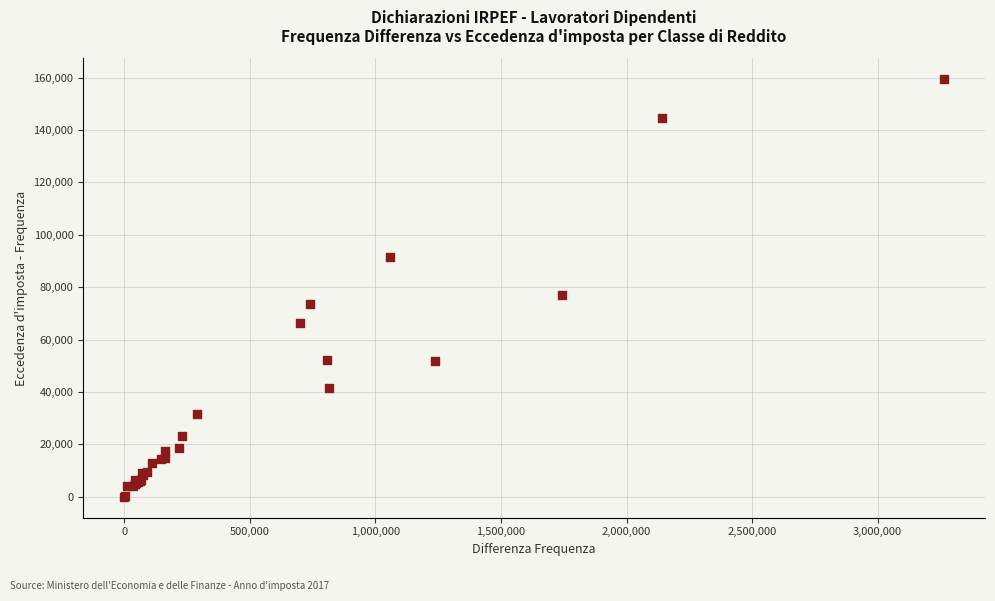

What Y value in the scatter plot is closest to 79708?

77014